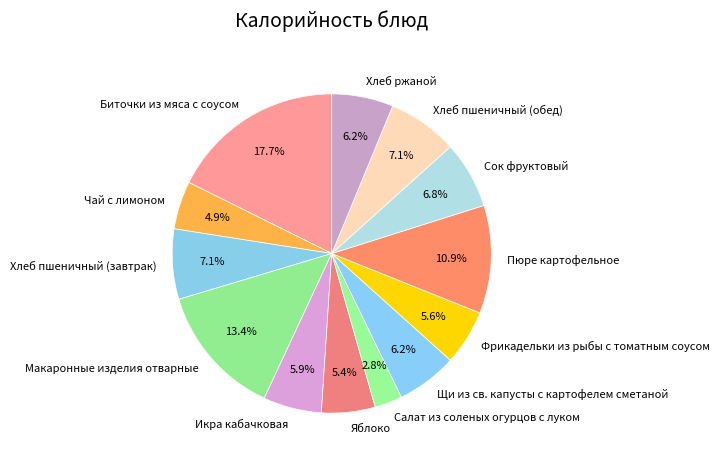

To the nearest percent, what is the difference between the largest and smallest slice percentages?

15%